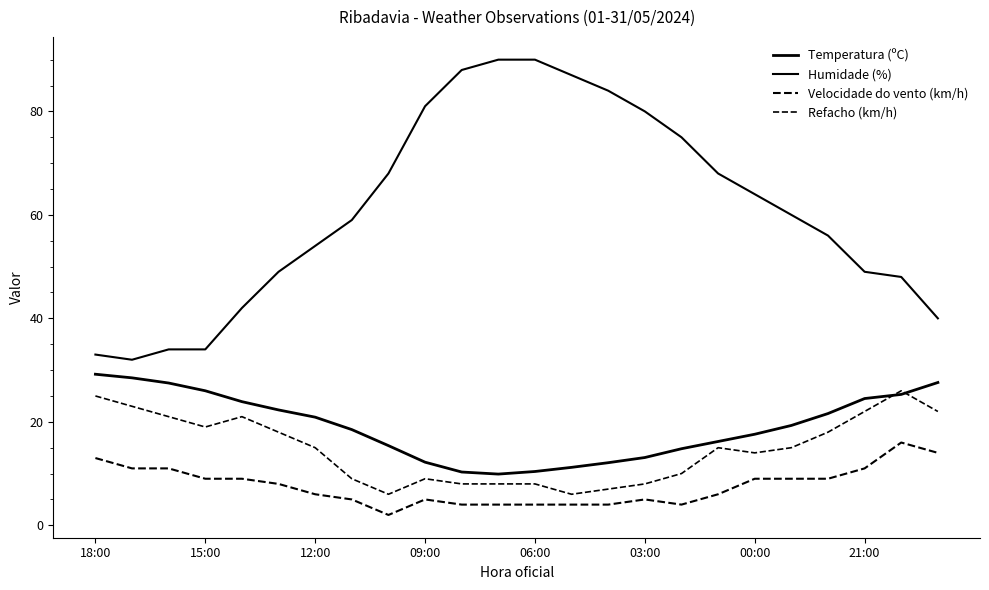

Rank the series by their maximum value, from lowest to highest.

Velocidade do vento (km/h), Refacho (km/h), Temperatura (ºC), Humidade (%)